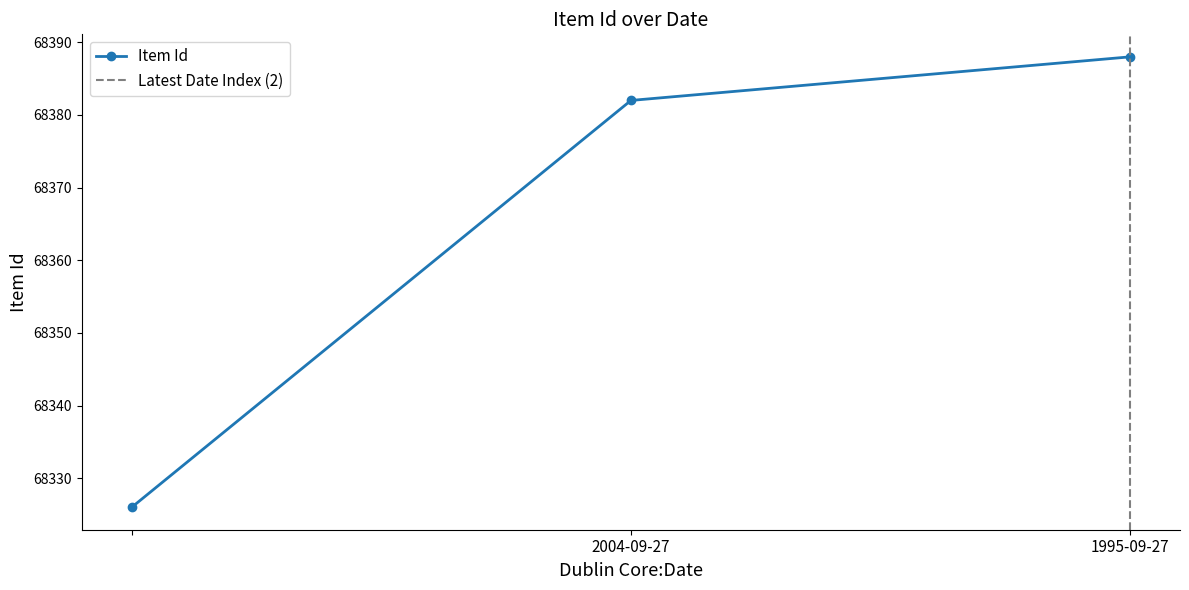

What is the difference between the maximum and second lowest values?

6